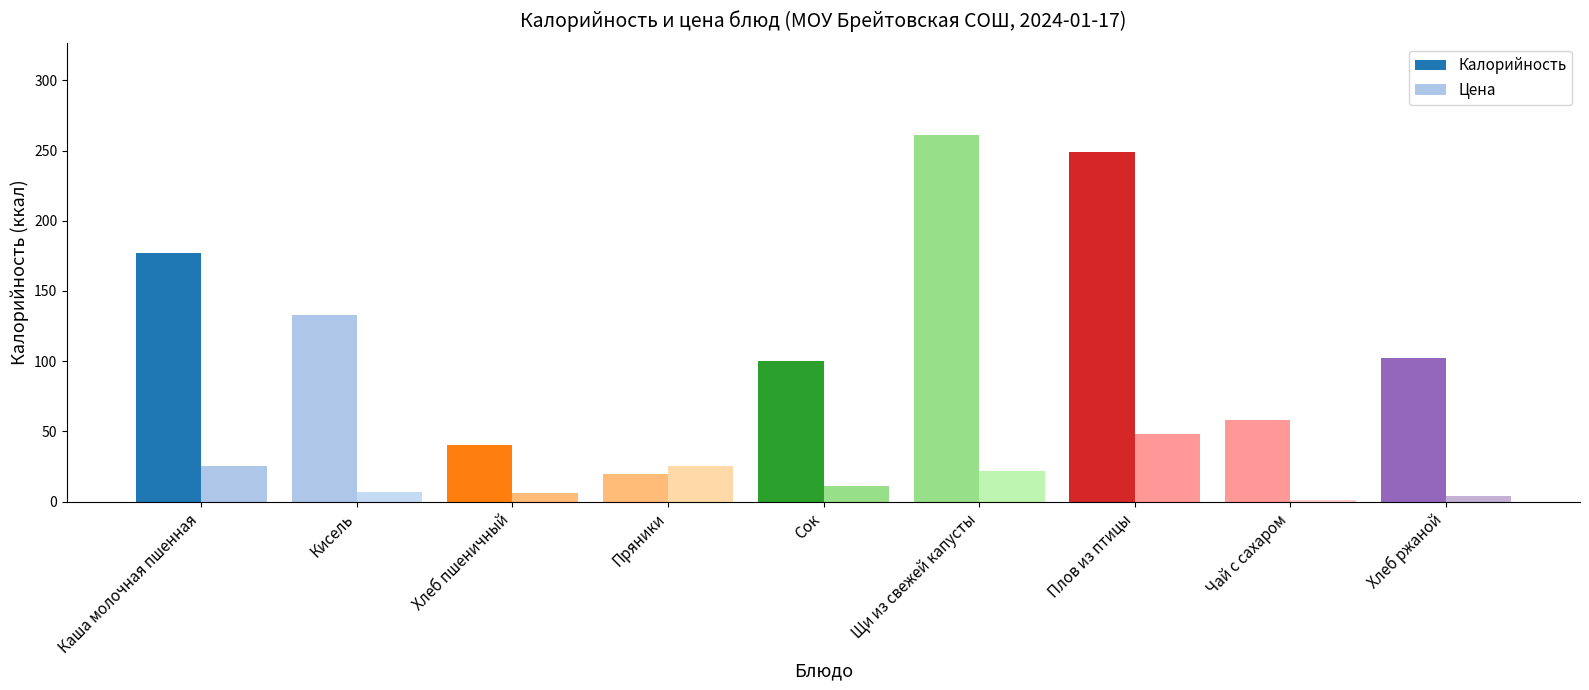

List the series in order of their overall mean, highest first.

Калорийность, Цена